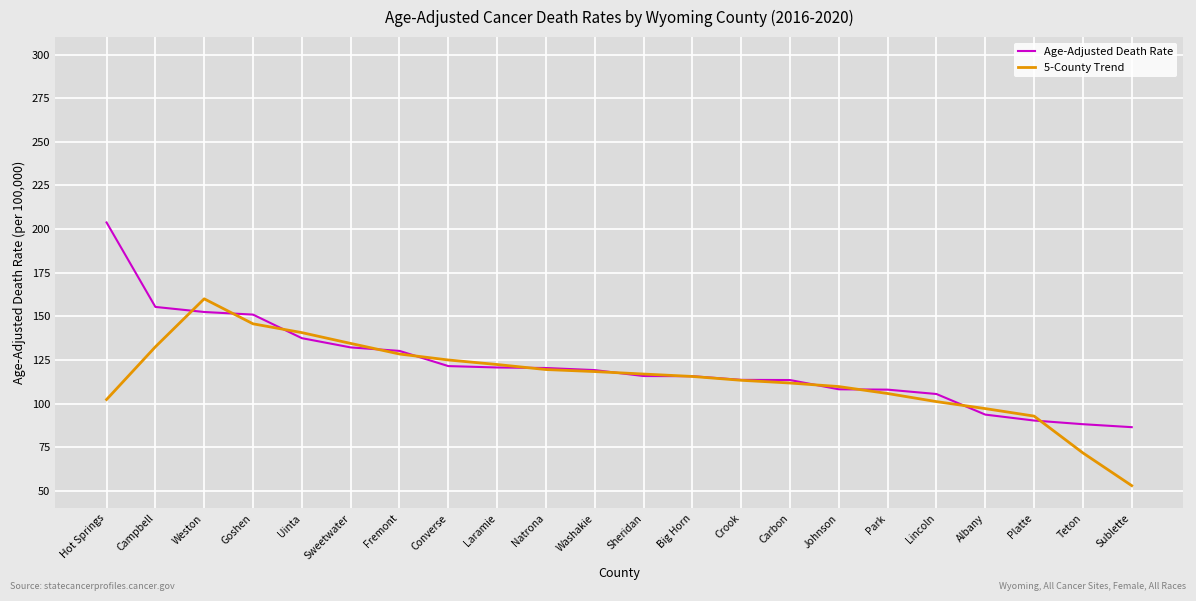

What is the sum of all Age-Adjusted Death Rate values?

2683.4